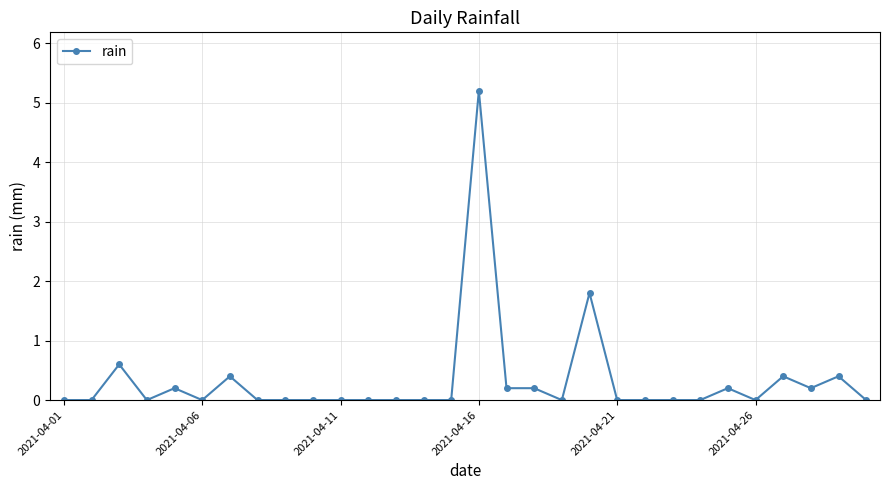

How many lines are shown in the chart?

1